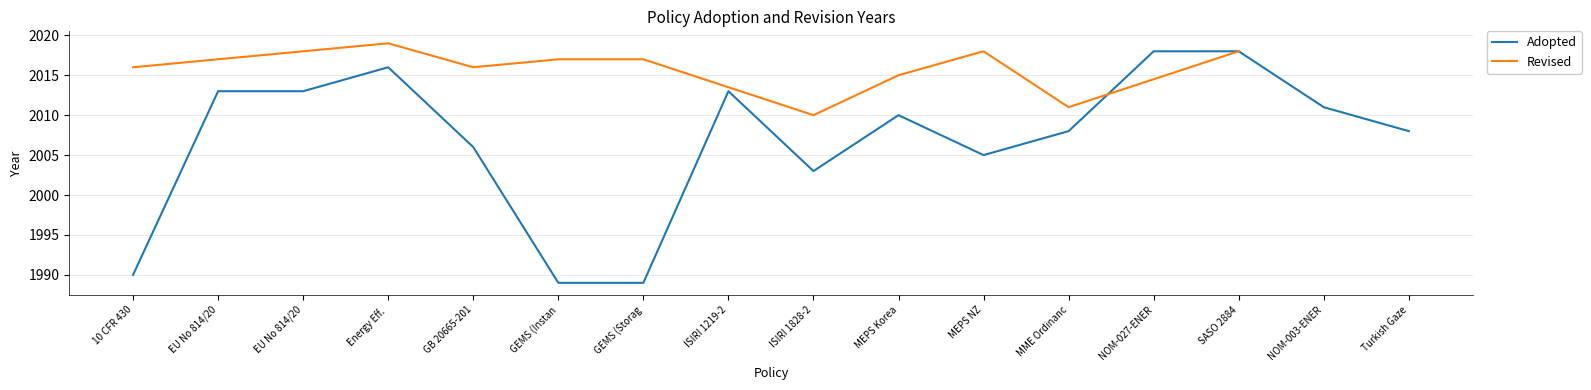

What value does the data have at GEMS (Instan?

1989